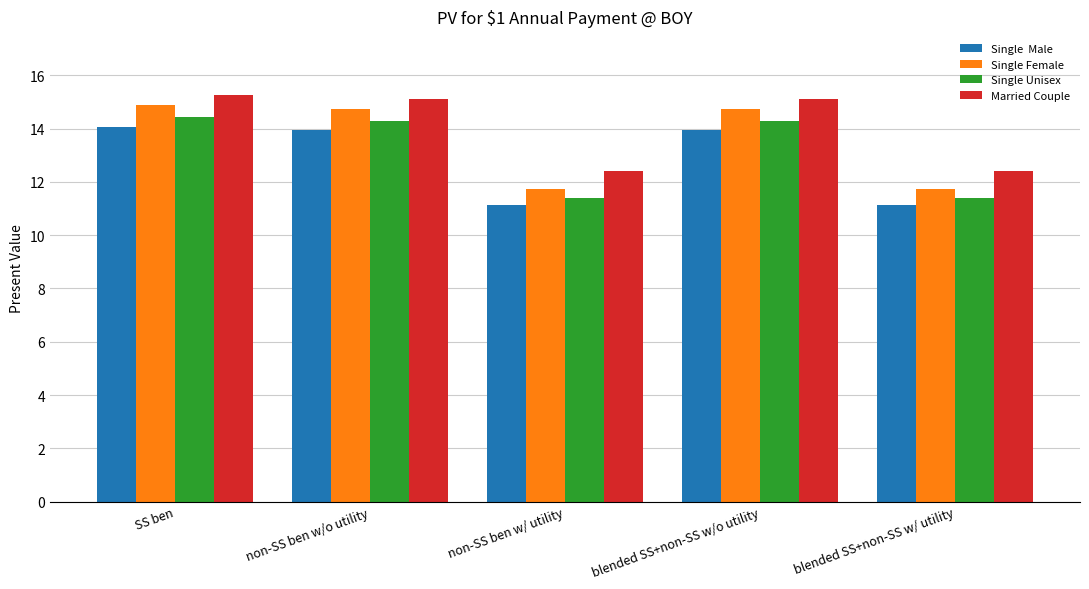

How many groups of bars are there?

5